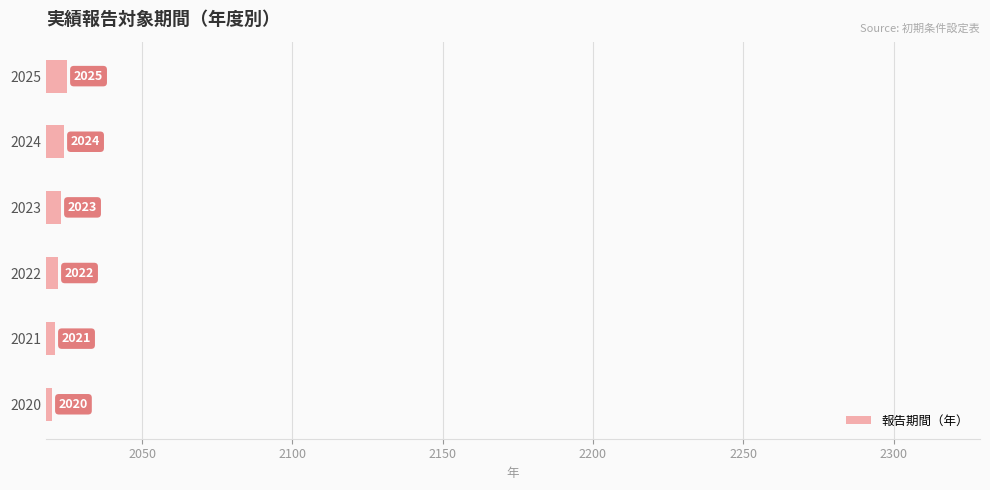

Does the chart contain stacked bars?

No